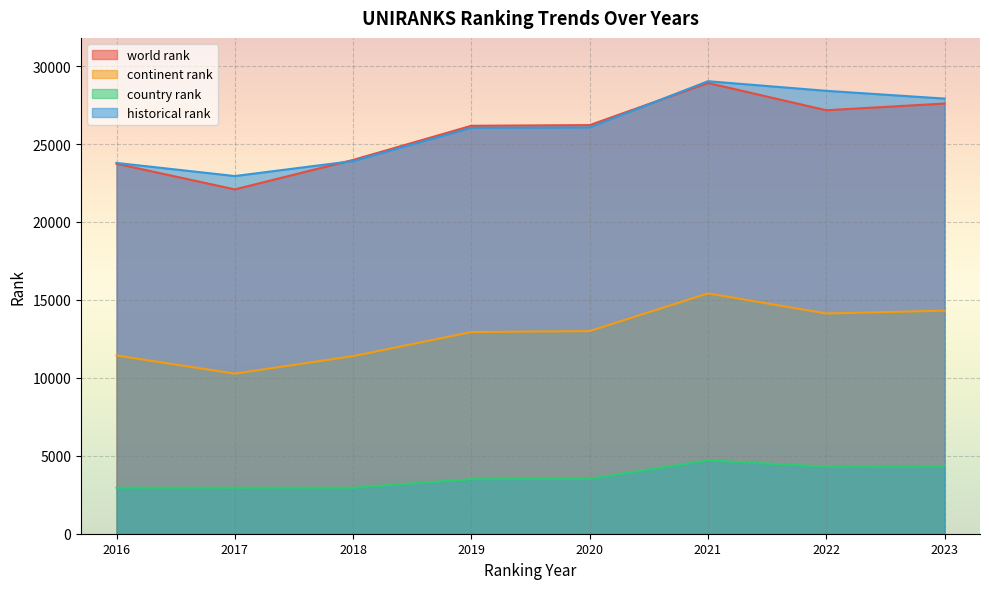

The country rank series shows 4705.0 at 2021. True or false?

True